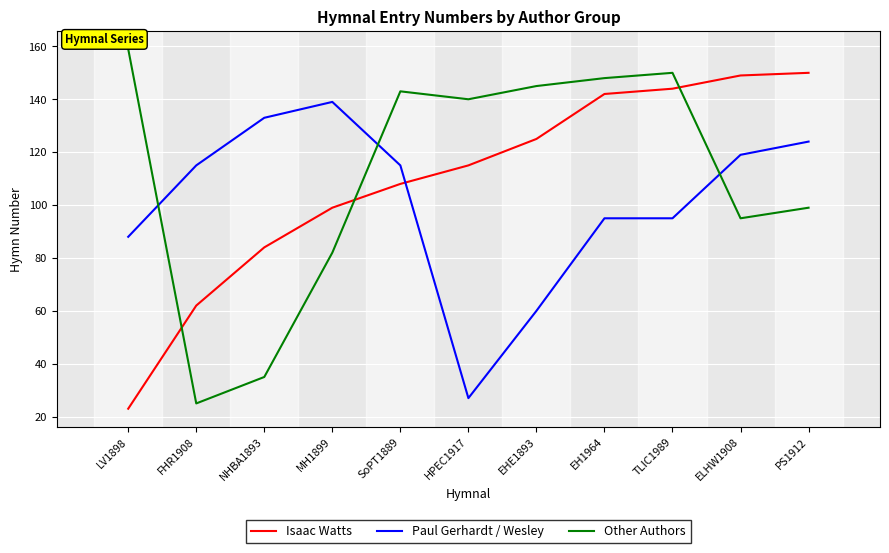

What is the sum of all Isaac Watts values?

1201